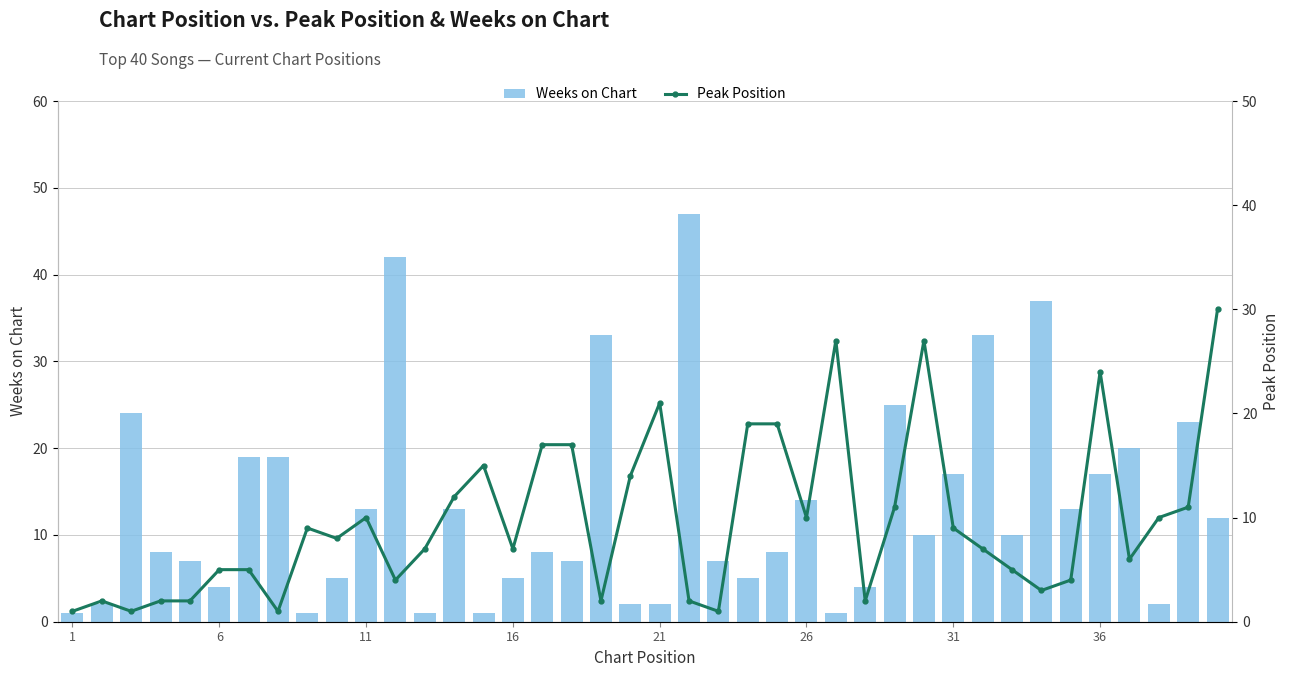

How many data points in Weeks on Chart are less than 10?

20